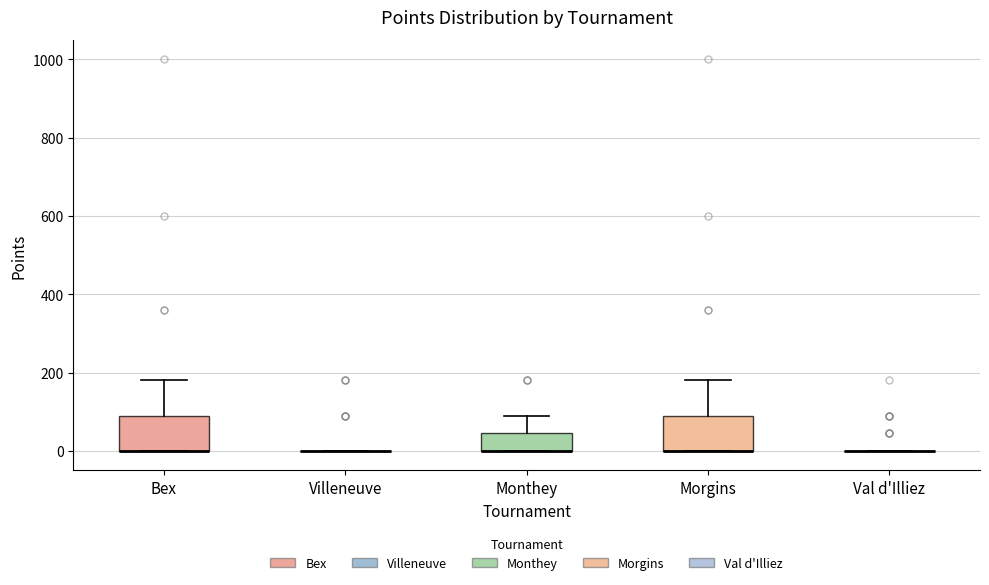

Where is the upper edge of the box for Bex on the y-axis? The values are not printed on the chart, so give them approximately, as read against the axis.

100